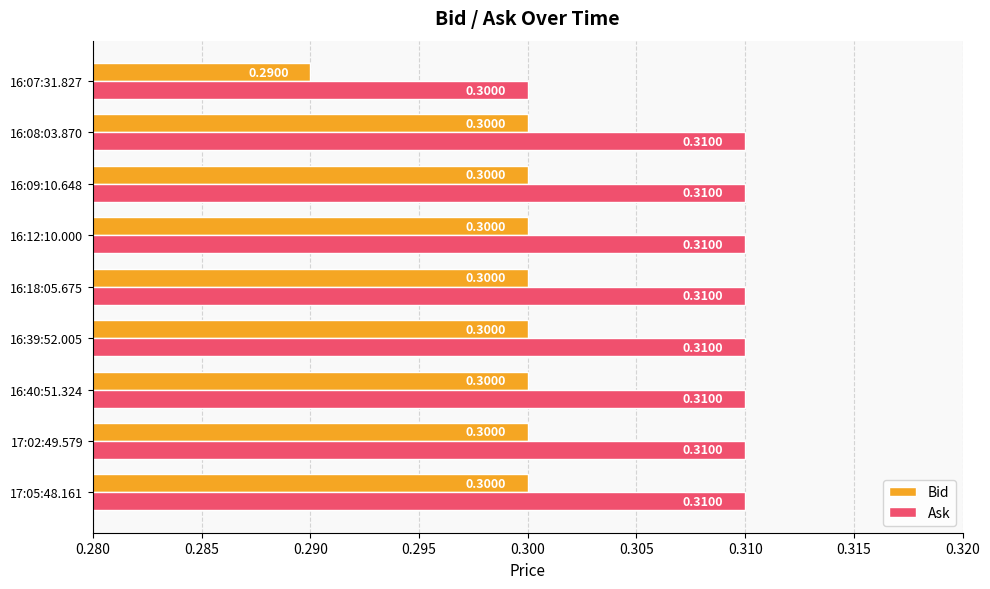

Rank the series by their maximum value, from highest to lowest.

Ask, Bid